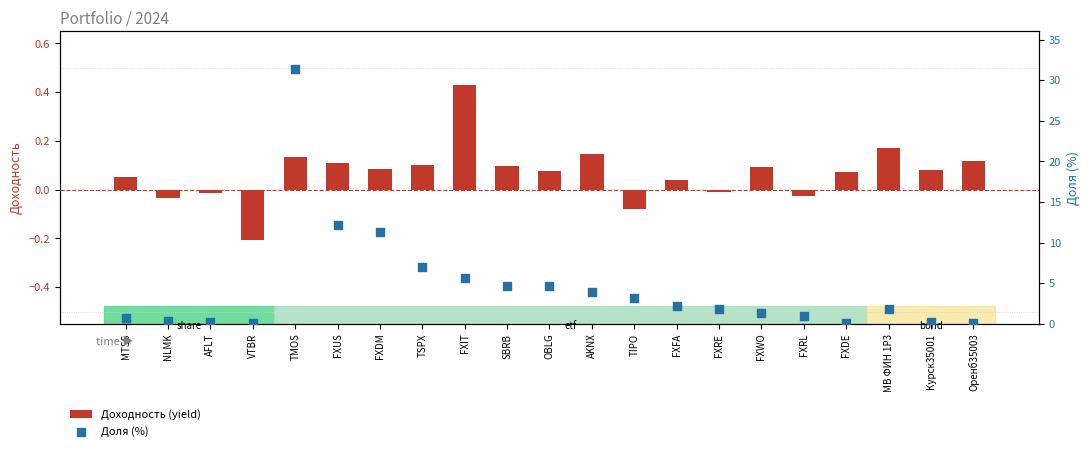

At how many categories does at least one series exceed 23?

1